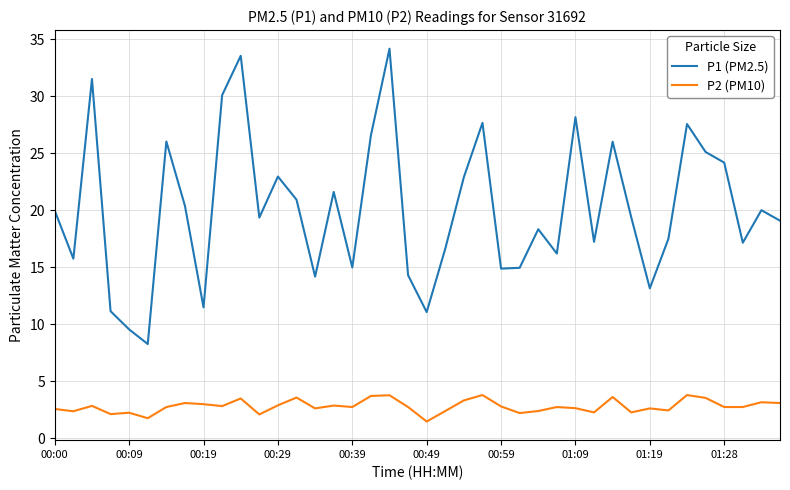

What is the sum of all P2 (PM10) values?

112.5